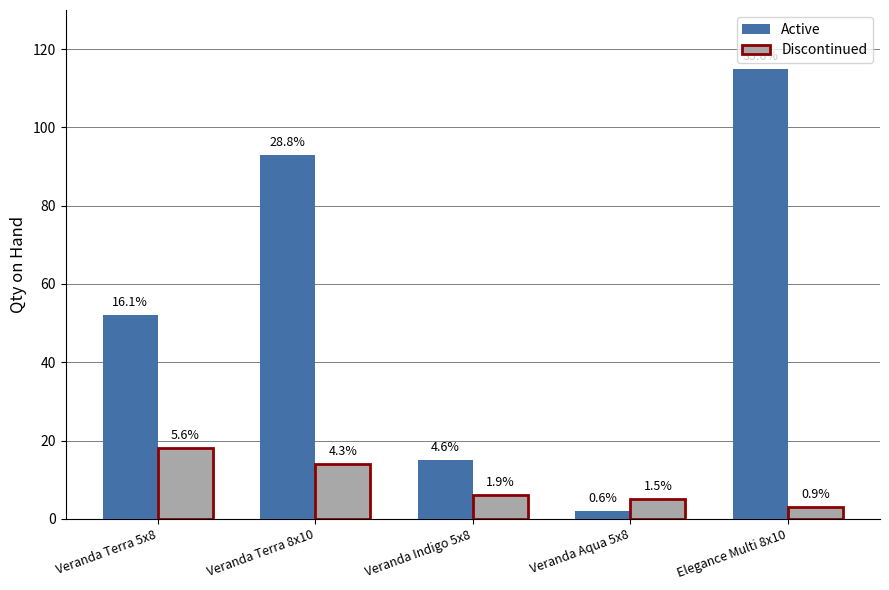

Rank the categories by Discontinued value from highest to lowest.

Veranda Terra 5x8, Veranda Terra 8x10, Veranda Indigo 5x8, Veranda Aqua 5x8, Elegance Multi 8x10